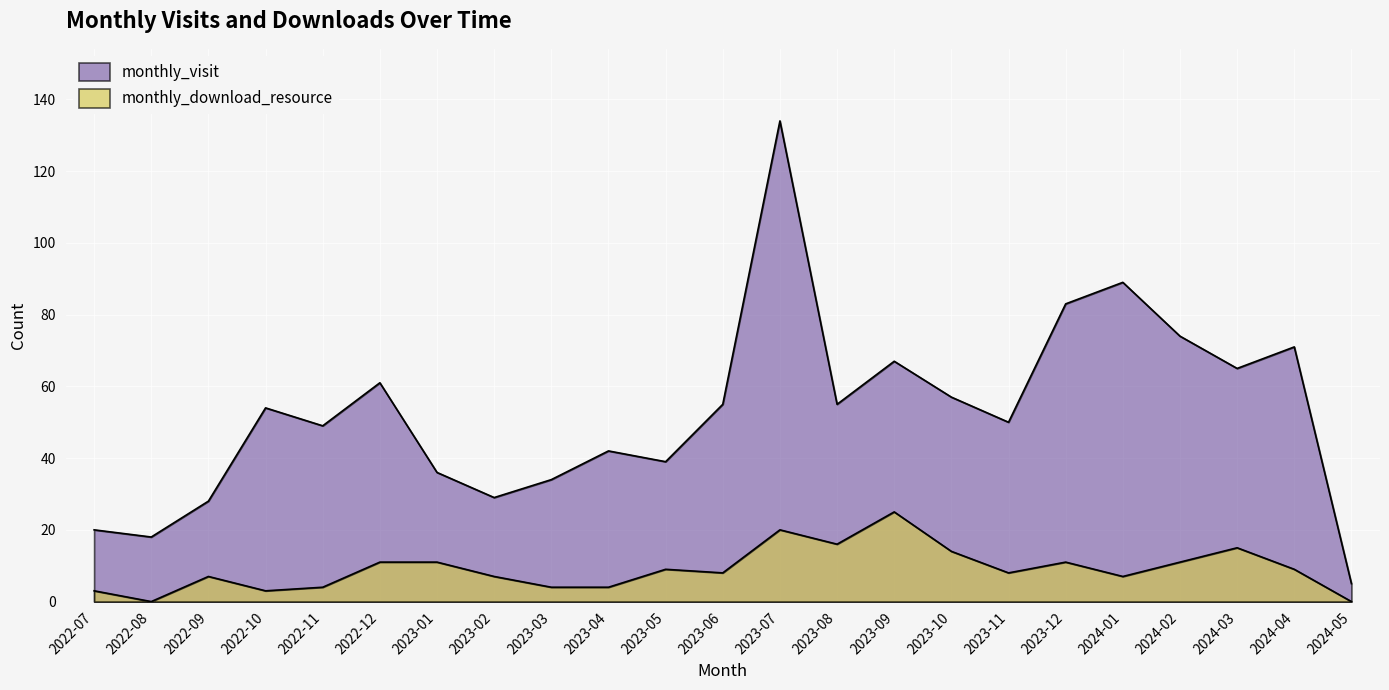

Which label corresponds to the smallest value in the chart?

2022-08